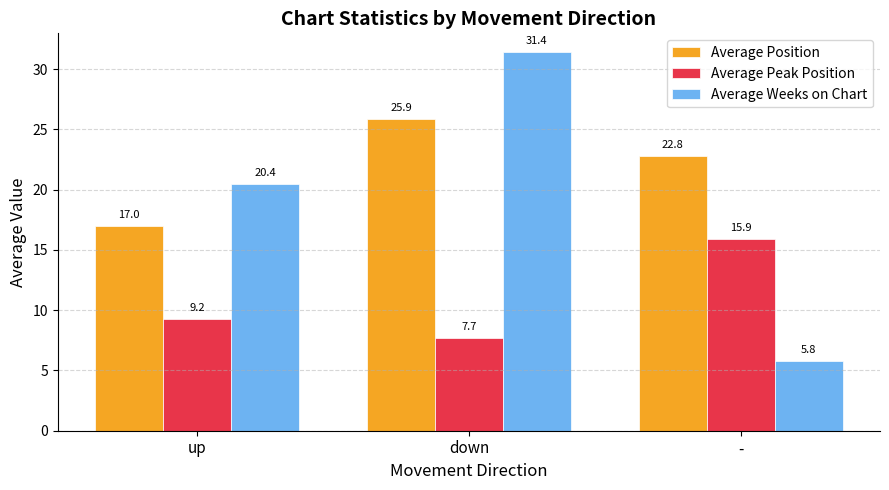

What position from the right is down?

2